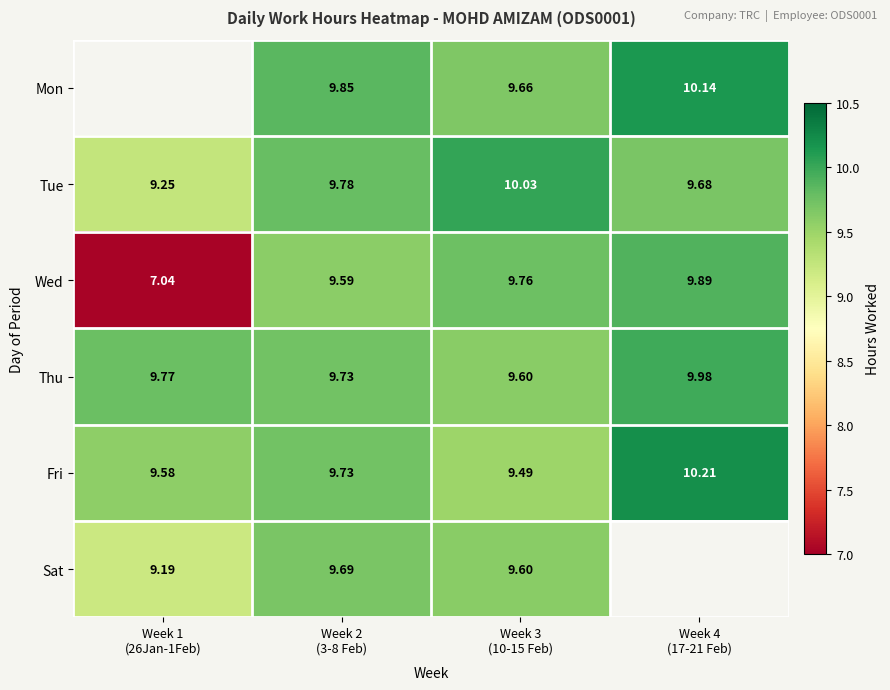

How many positive values does the Mon series have?

3